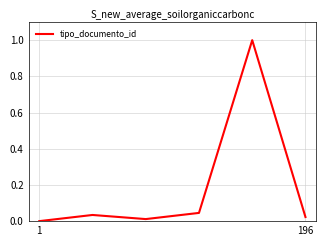

Does the chart display data point markers on the line(s)?

No